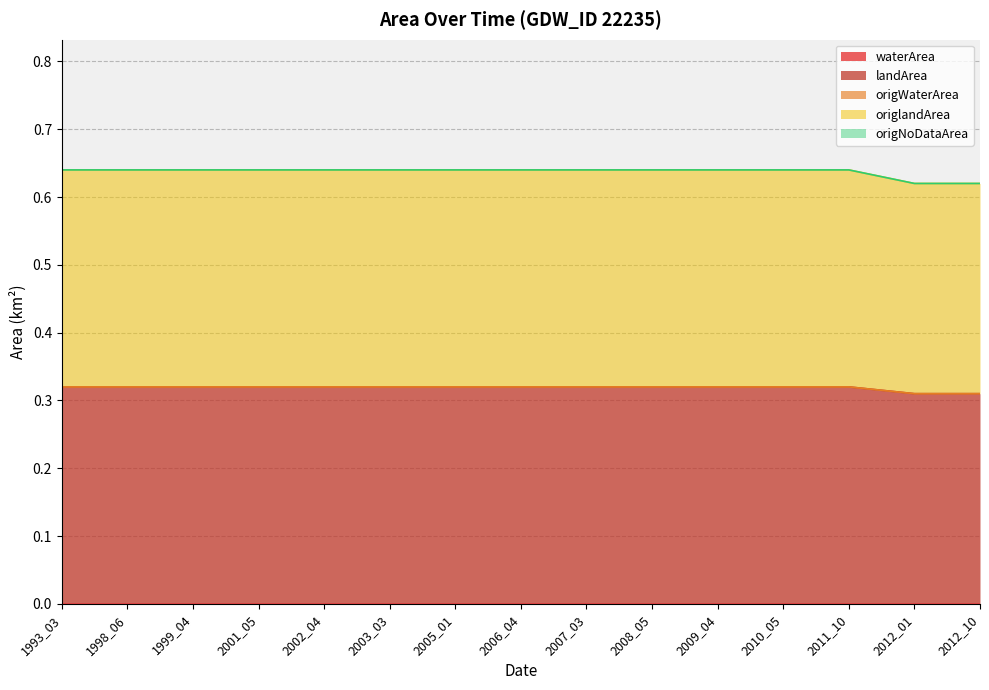

The origWaterArea series shows 0.0 at 2003_03. True or false?

True